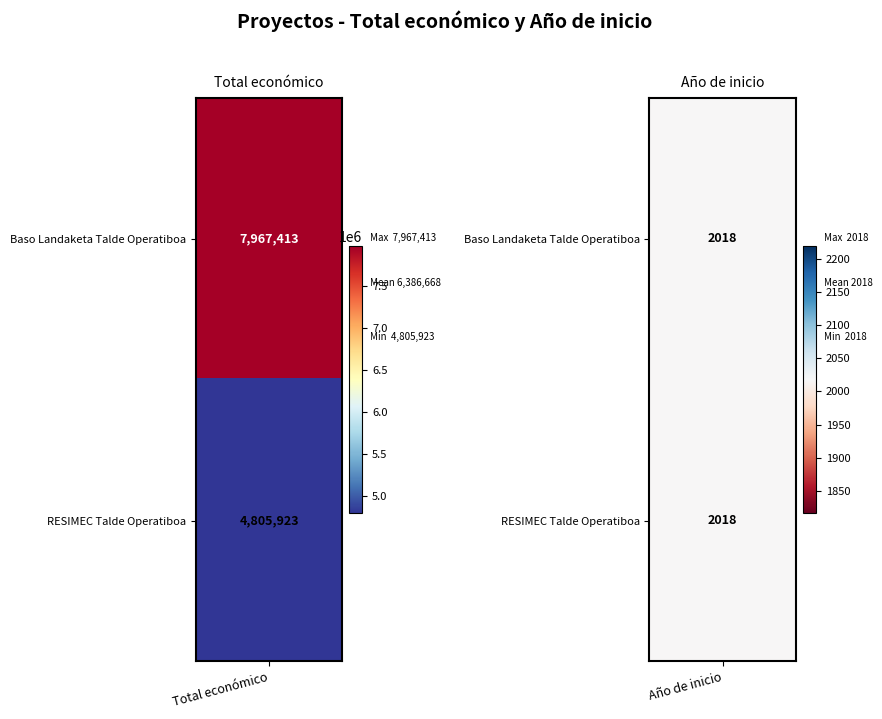

What is the maximum value for Baso Landaketa Talde Operatiboa?

7967413